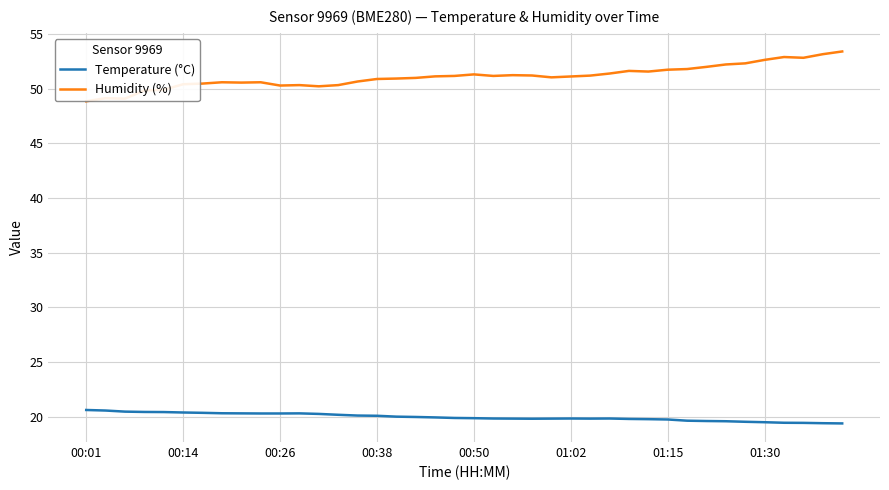

Which series has the largest total across all categories?

Humidity (%)